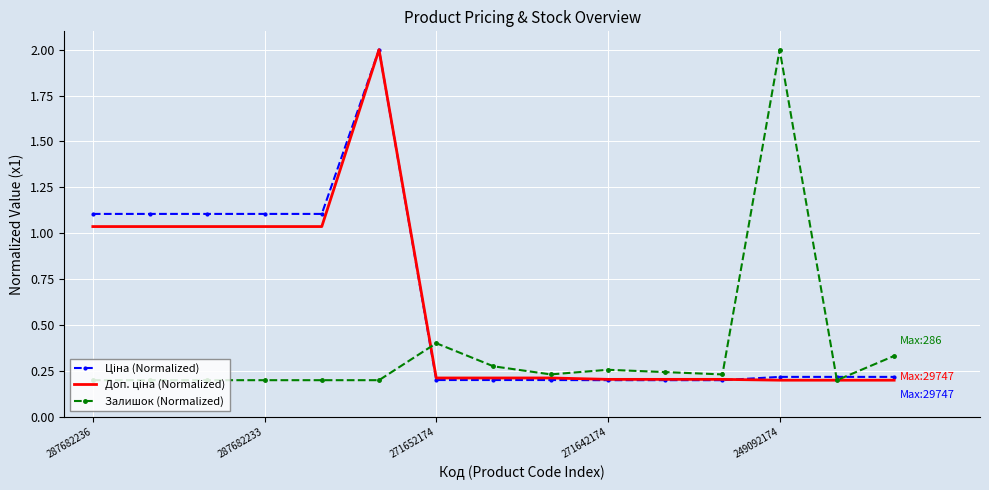

Which category has the highest value in the Залишок (Normalized) series?

249092174